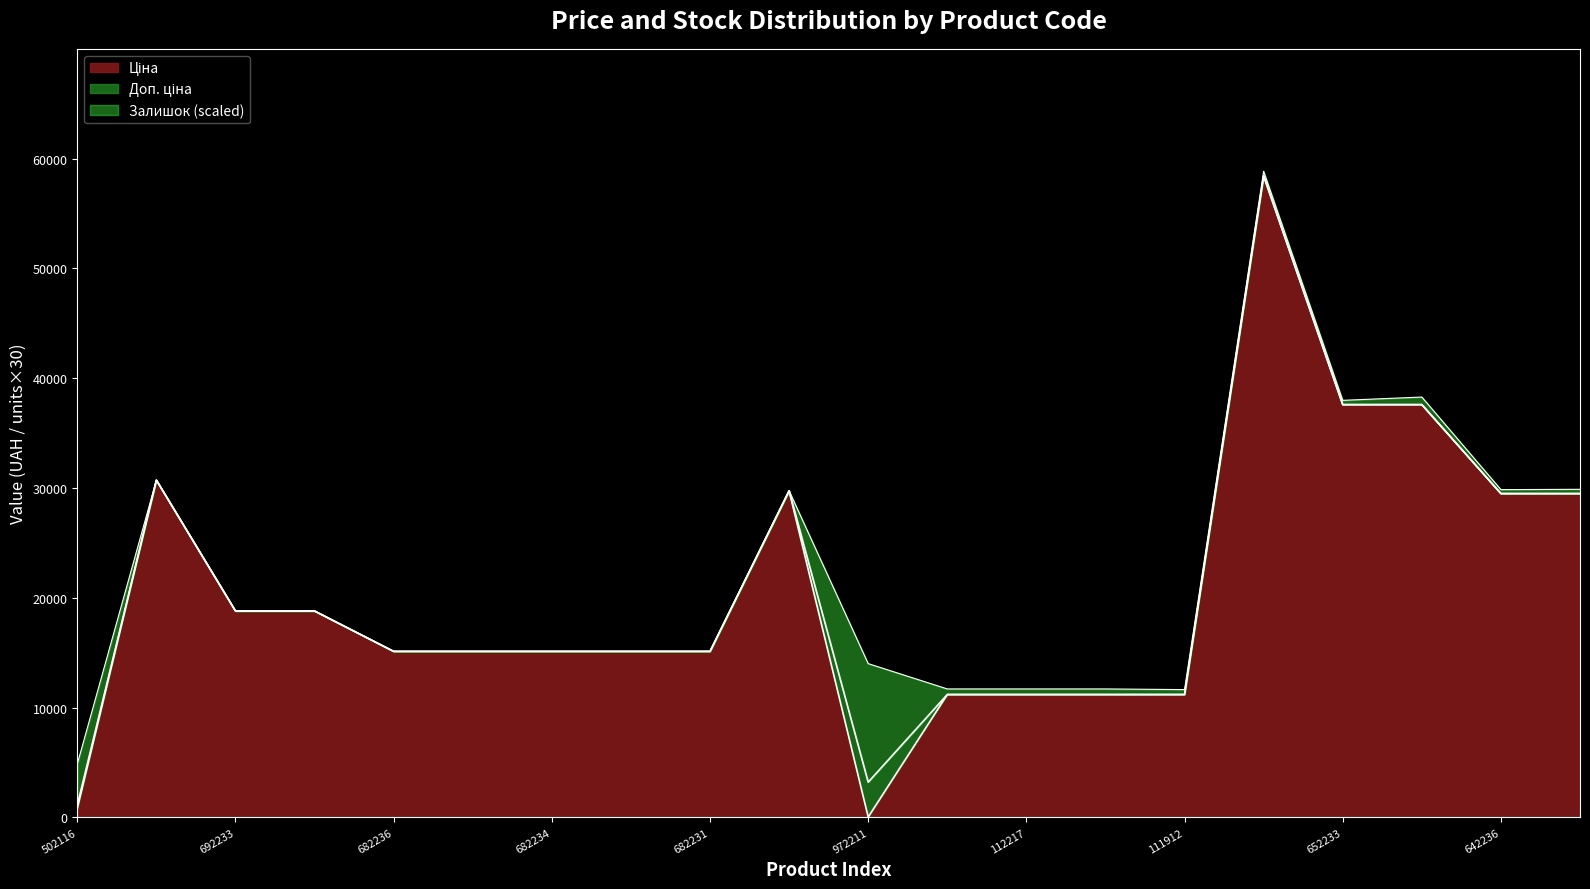

In Ціна, how many points are lower than both neighbors (excluding endpoints)?

1